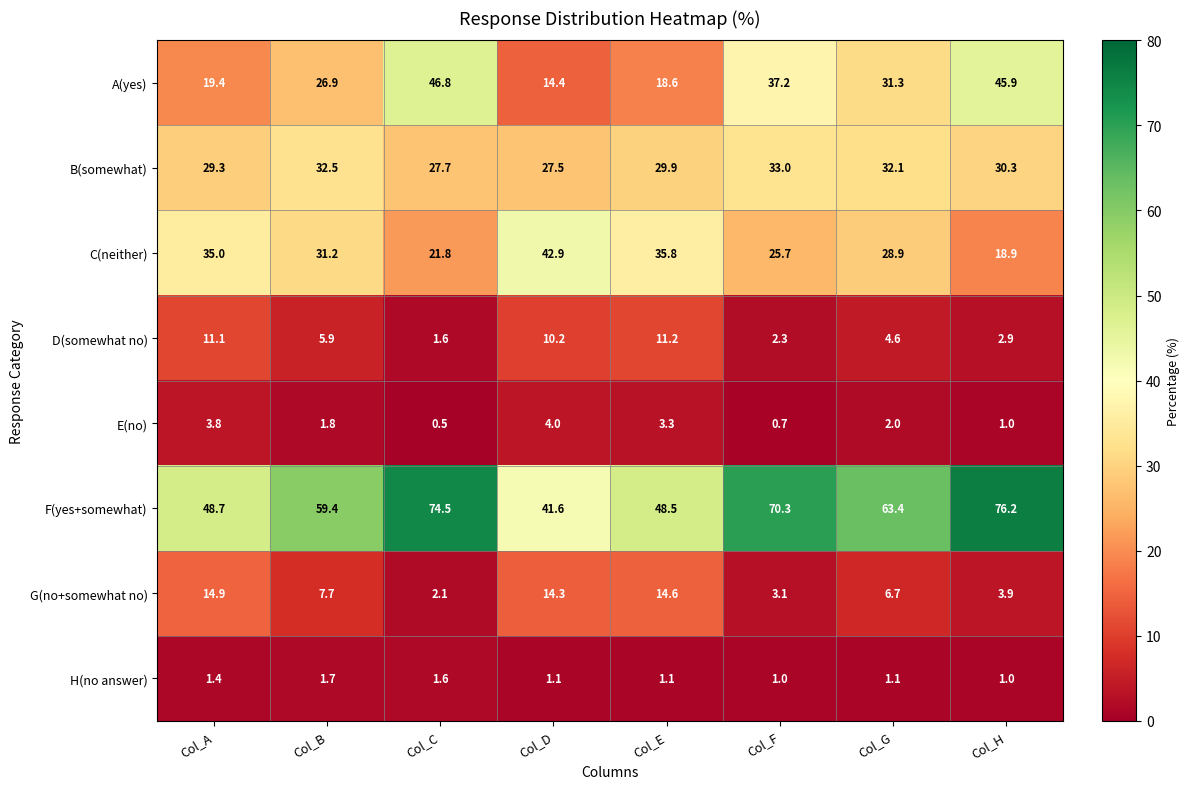

List the series in order of their peak value, lowest first.

H(no answer), E(no), D(somewhat no), G(no+somewhat no), B(somewhat), C(neither), A(yes), F(yes+somewhat)